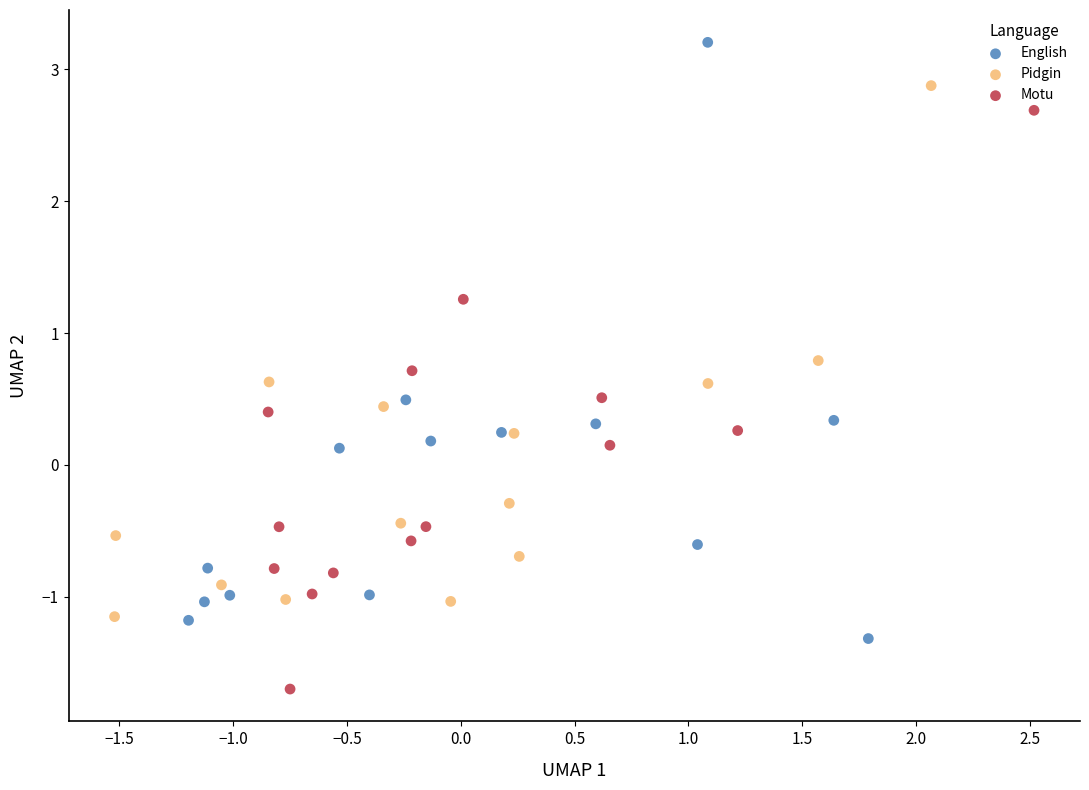

Which series has the largest Y range (max minus min)?

English